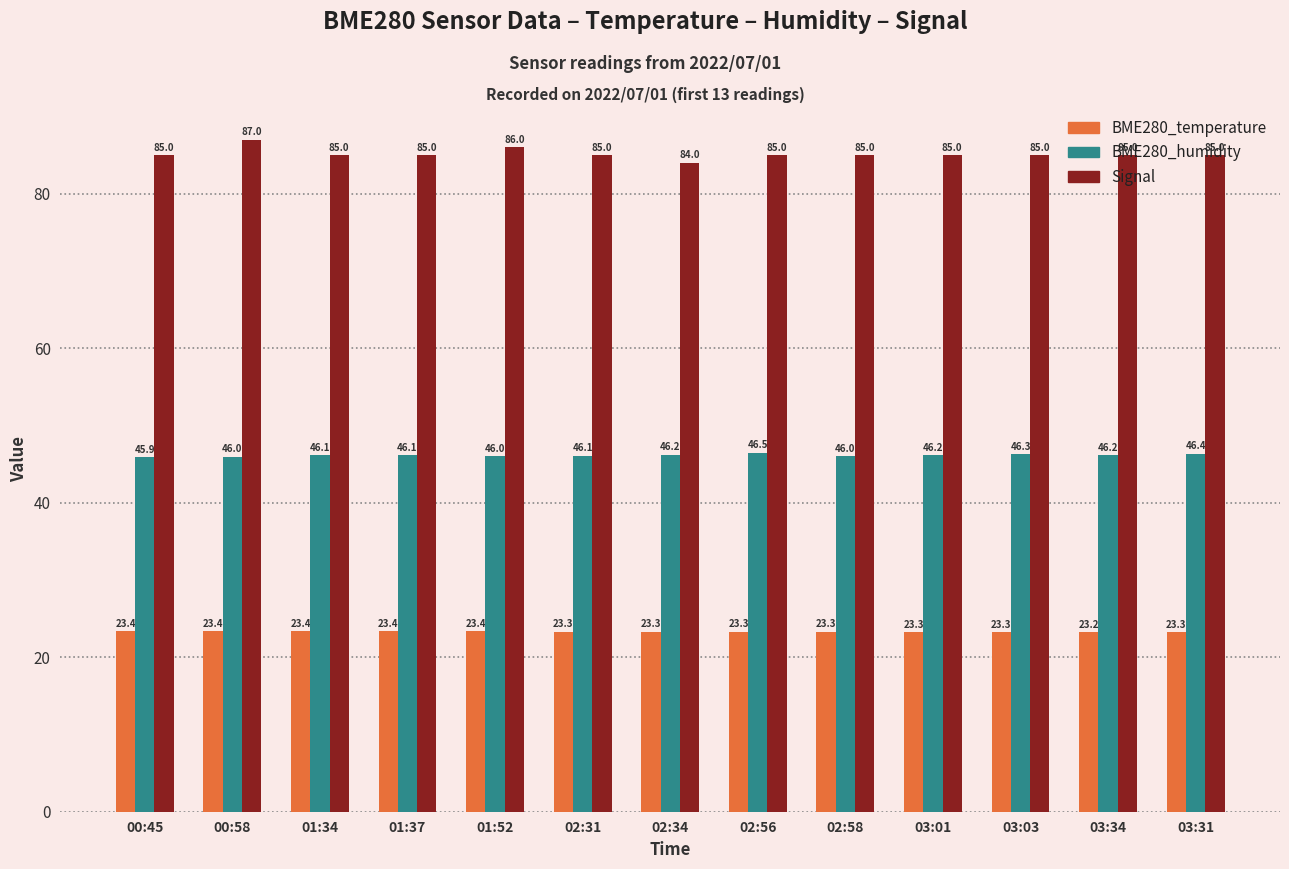

What is the maximum value for Signal?

87.0